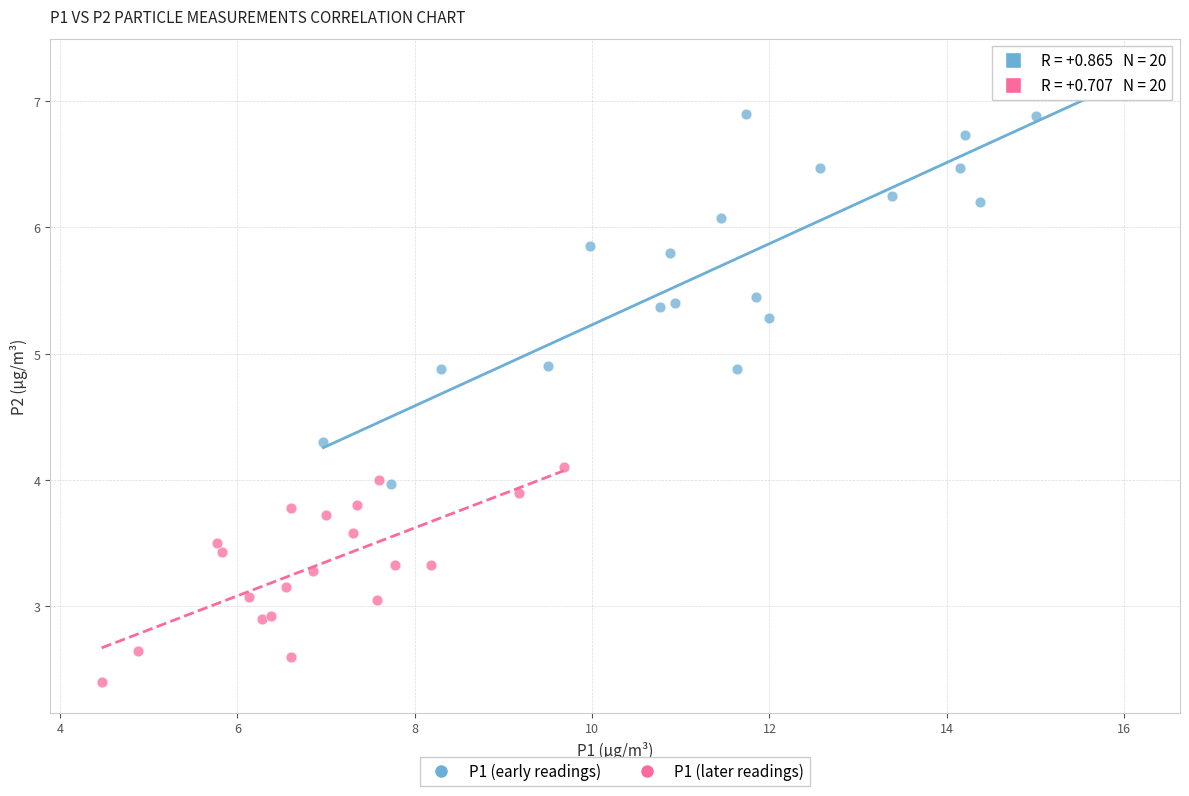

Which series has the widest spread of Y values?

P1 (early readings)